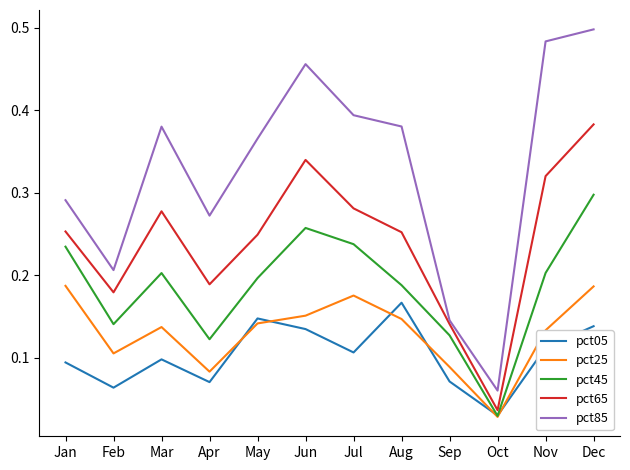

Which series has the largest total across all categories?

pct85